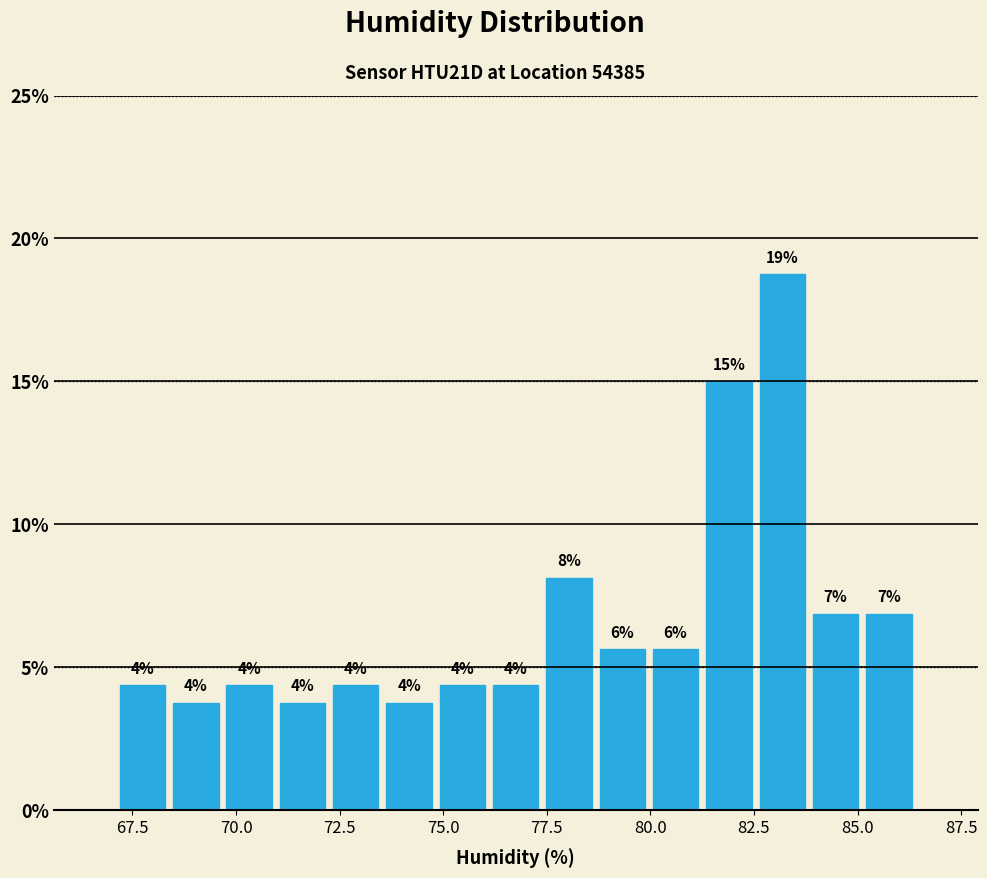

Read against the x-axis, roughly where is the centre of the tallest bar?

83.0